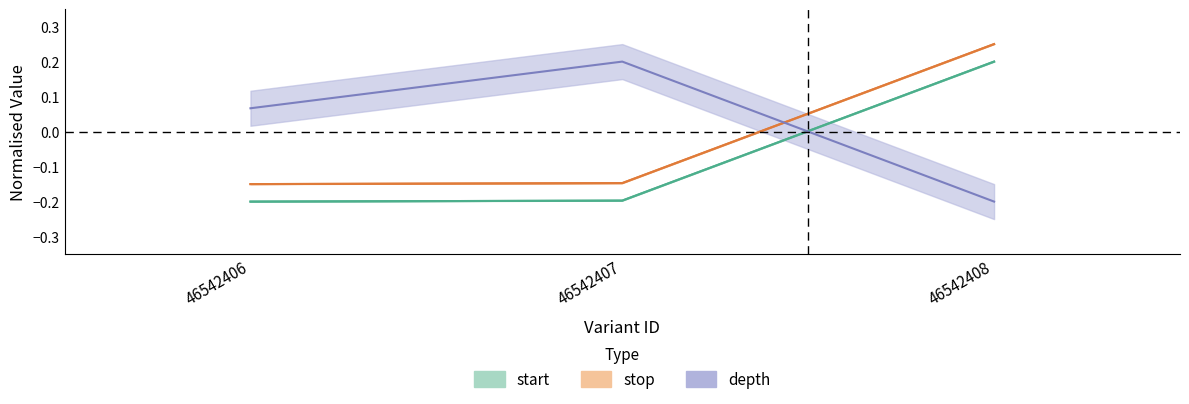

True or false: stop has a value of -0.2 at 46542406.

True